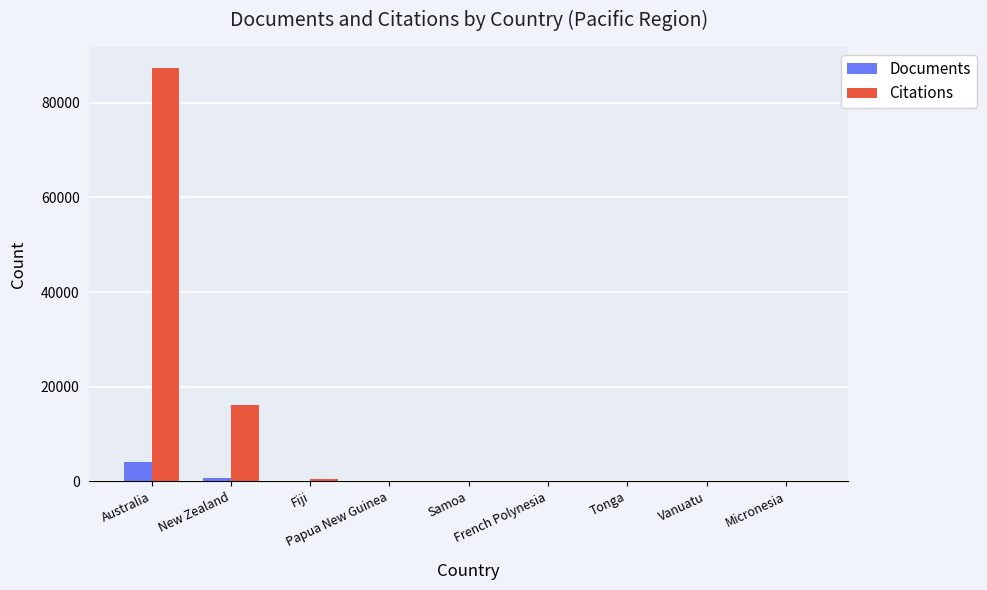

Count the number of categories in the chart.

9